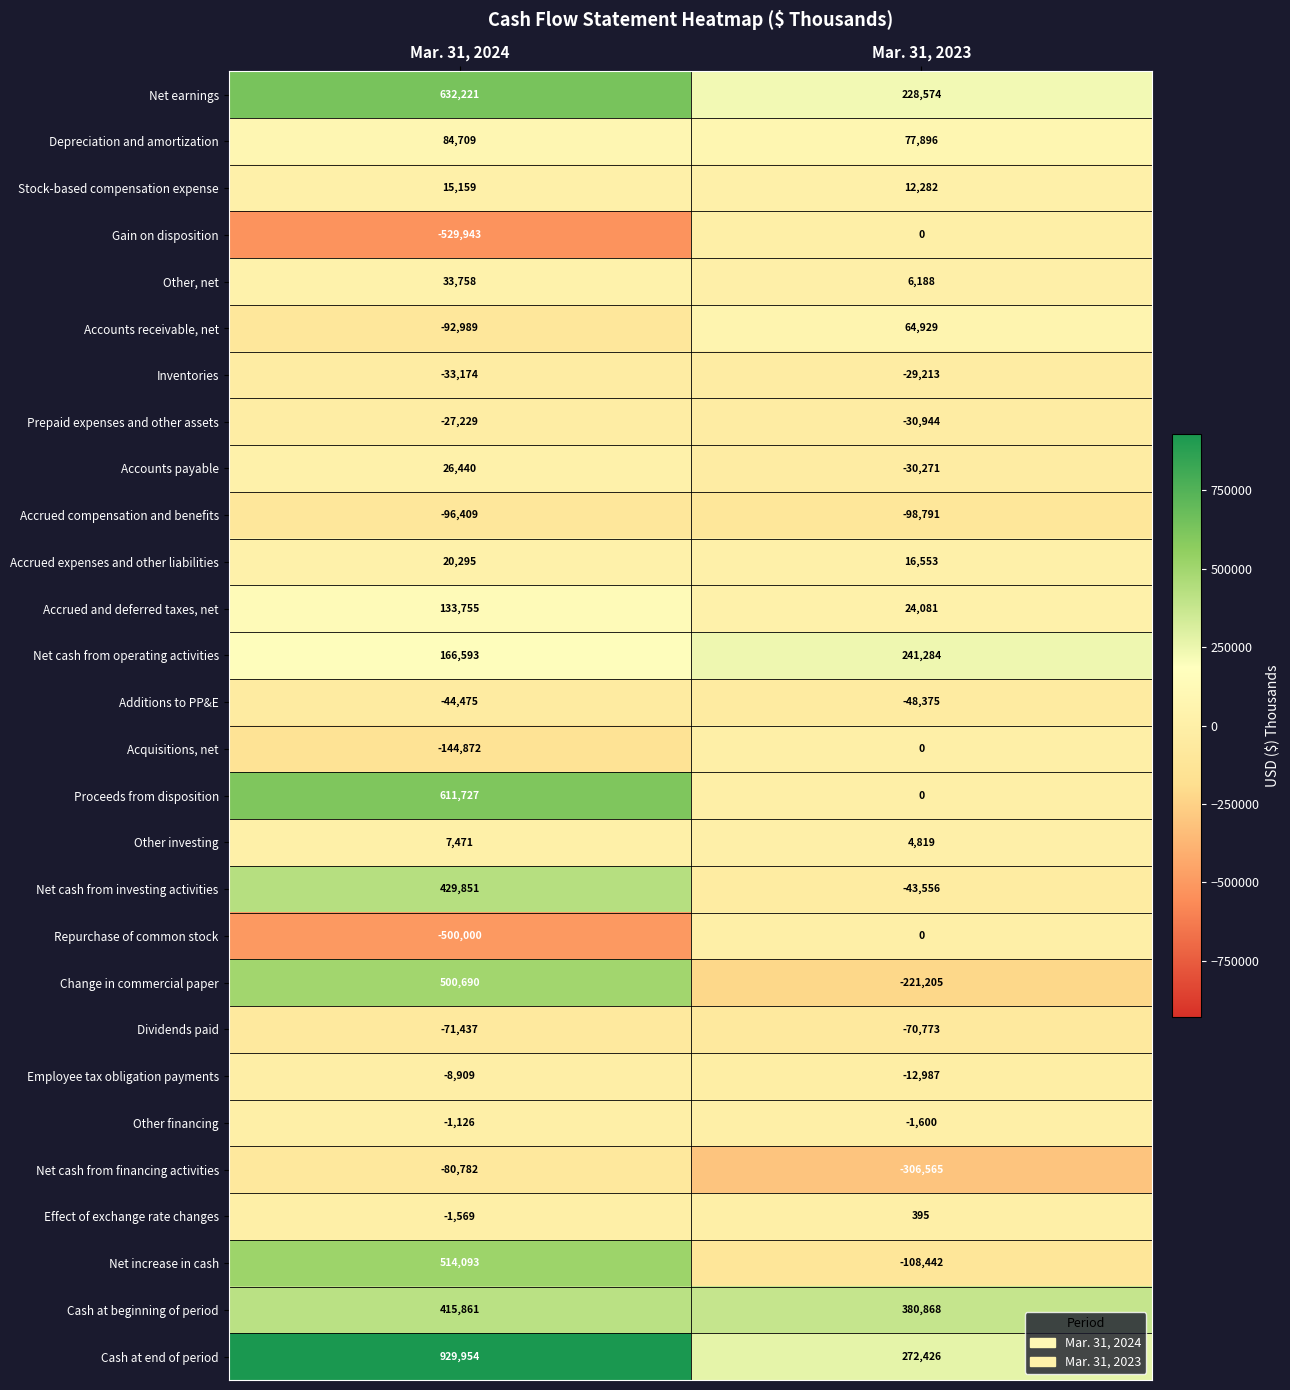

What is the difference between the maximum and minimum values in the Other investing series?

2652